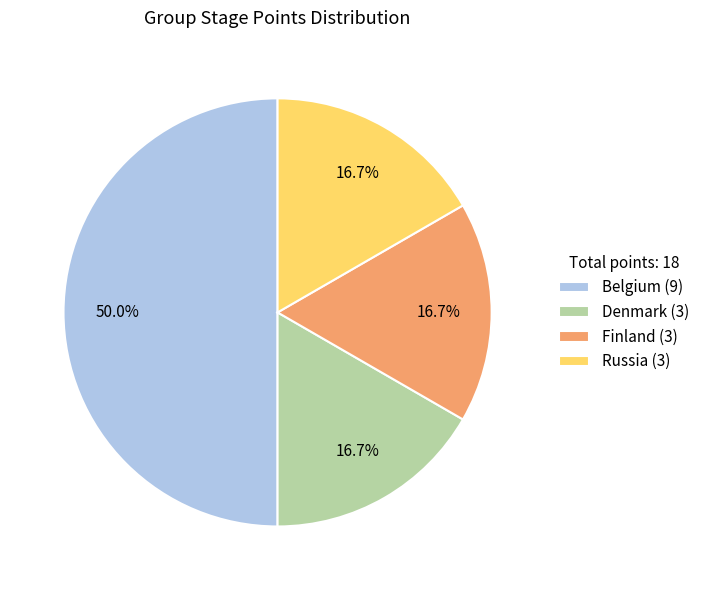

Does Finland (3) represent more than half of the total?

No